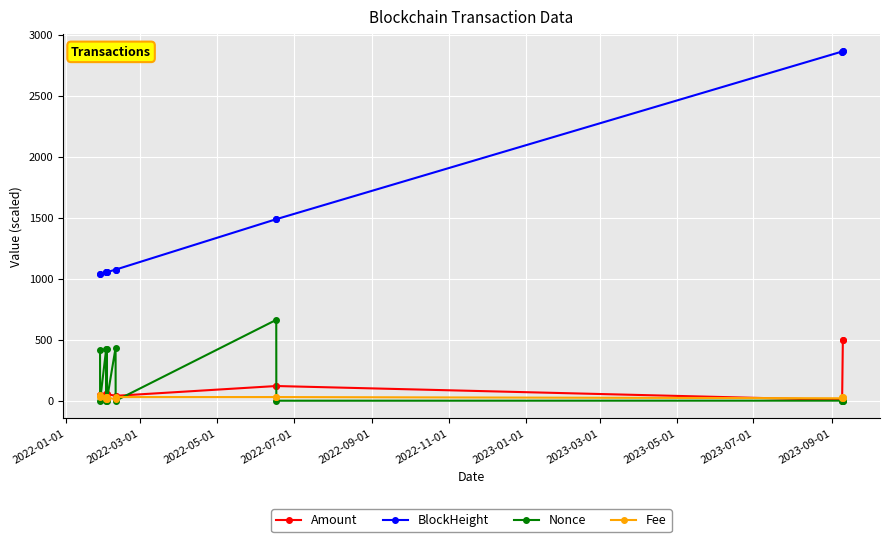

What is the difference between the second highest and second lowest values in the Amount series?

494.4